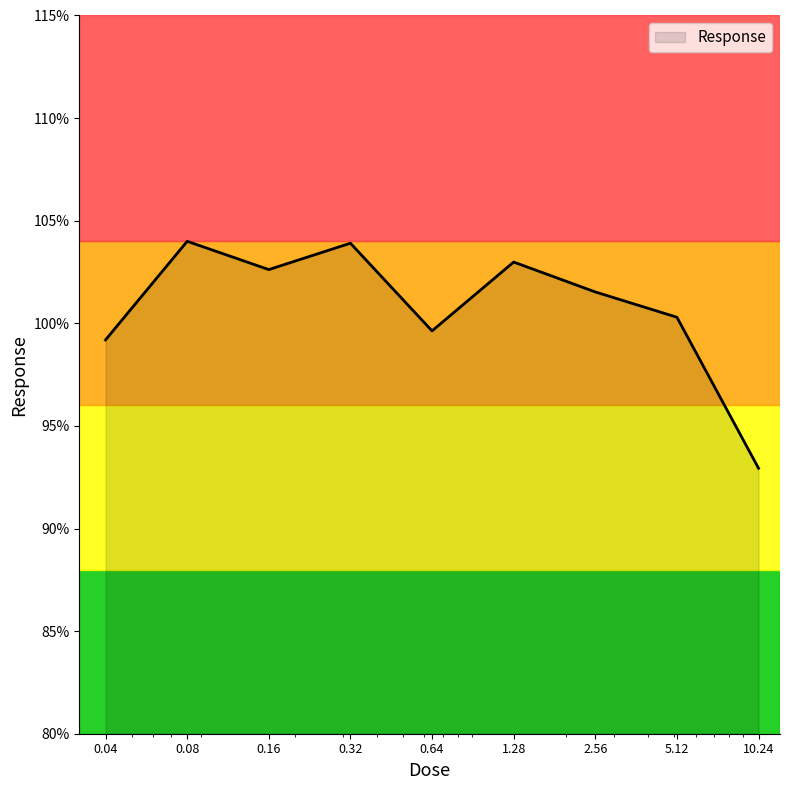

What is the difference between the maximum and minimum values?

11.1